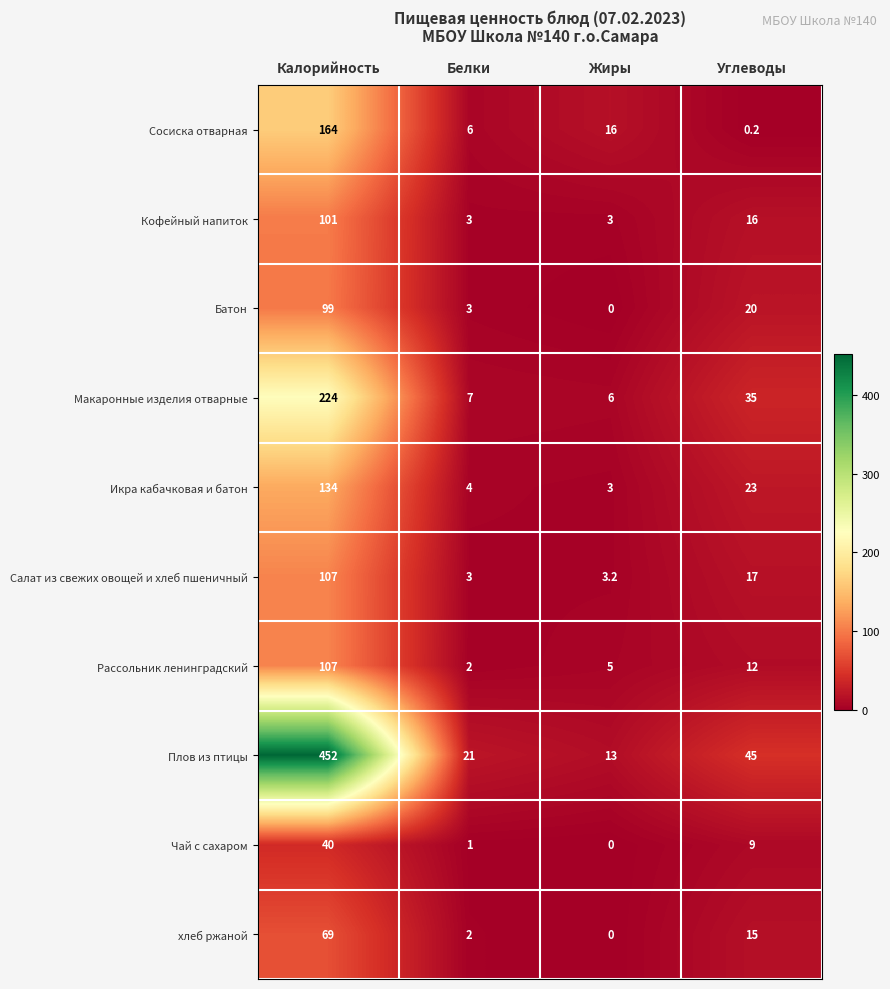

Is the value of Рассольник ленинградский at Углеводы greater than the value of Чай с сахаром at Углеводы?

Yes